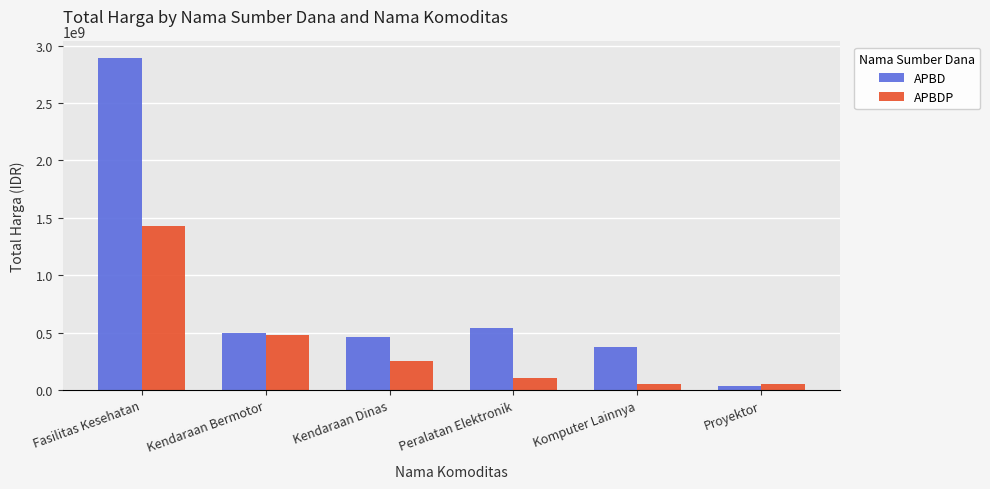

At which label is APBD closest to 1463207000?

Peralatan Elektronik